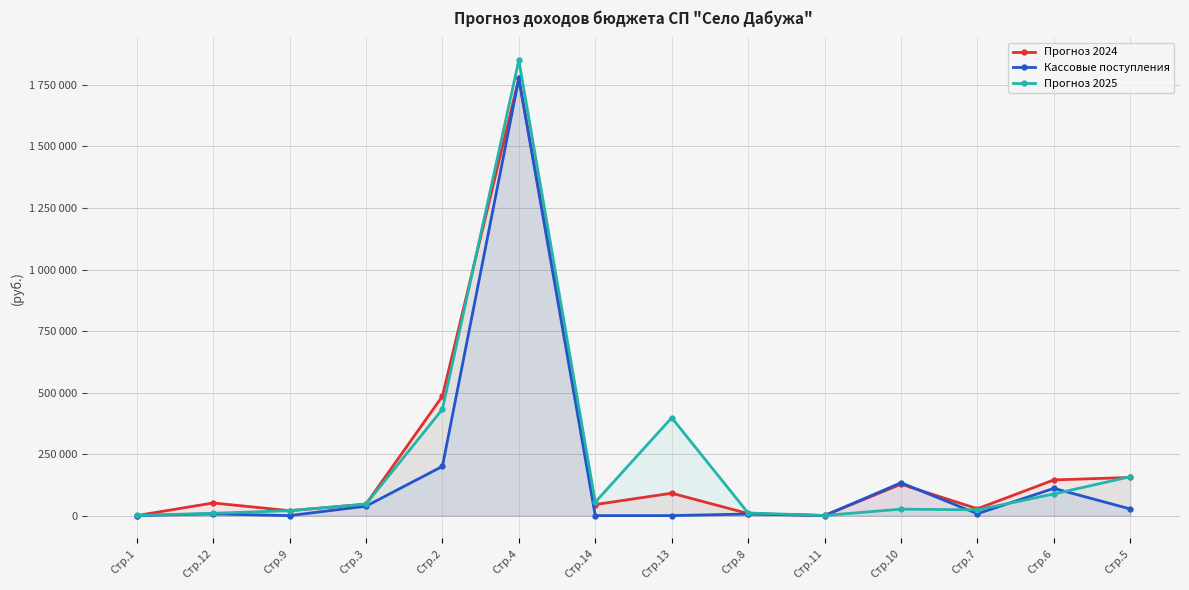

What is the sum of all Прогноз 2025 values?

3118779.0